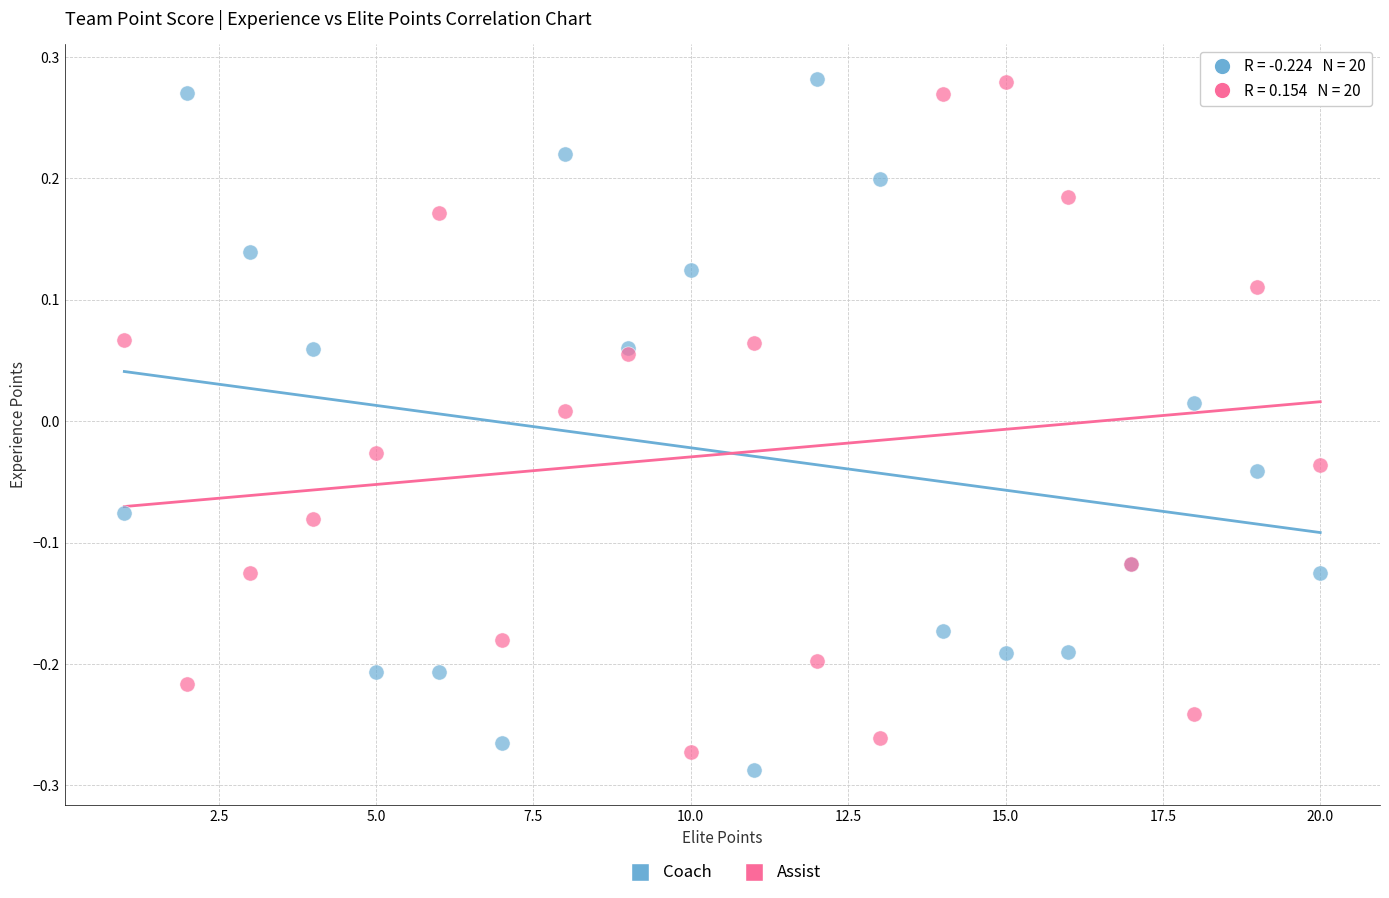

What is the X range (max minus min) for the scatter plot?

19.0